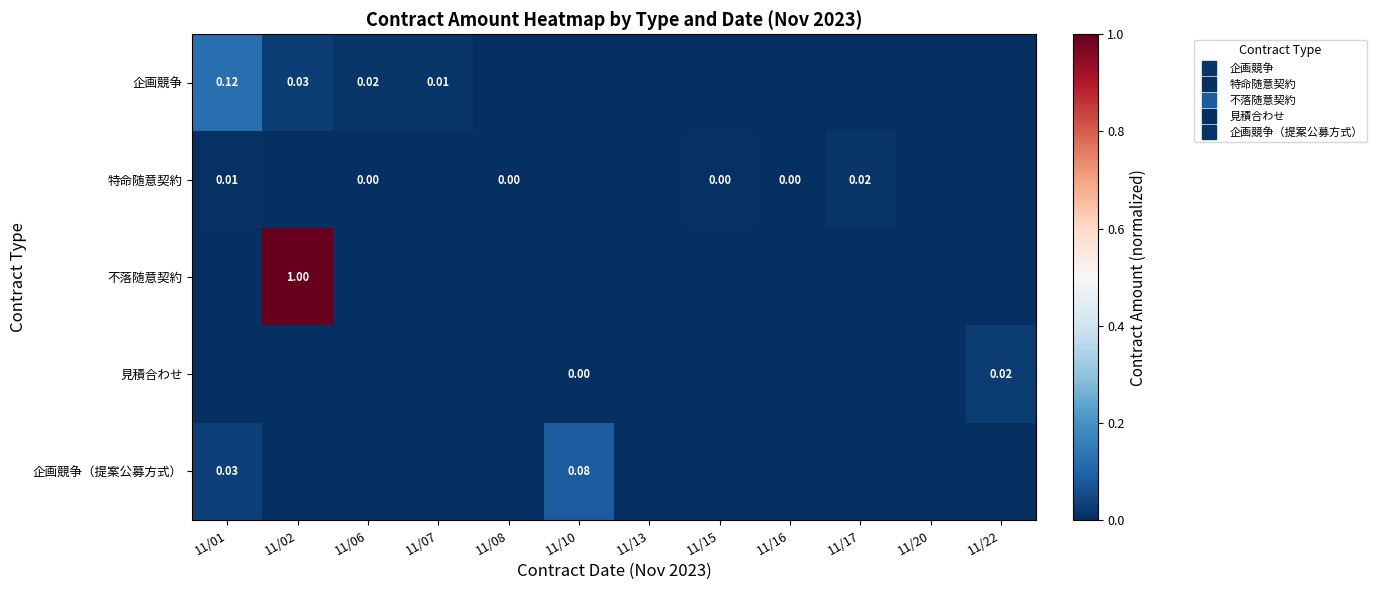

Which category has the highest value in the 企画競争（提案公募方式） series?

11/10